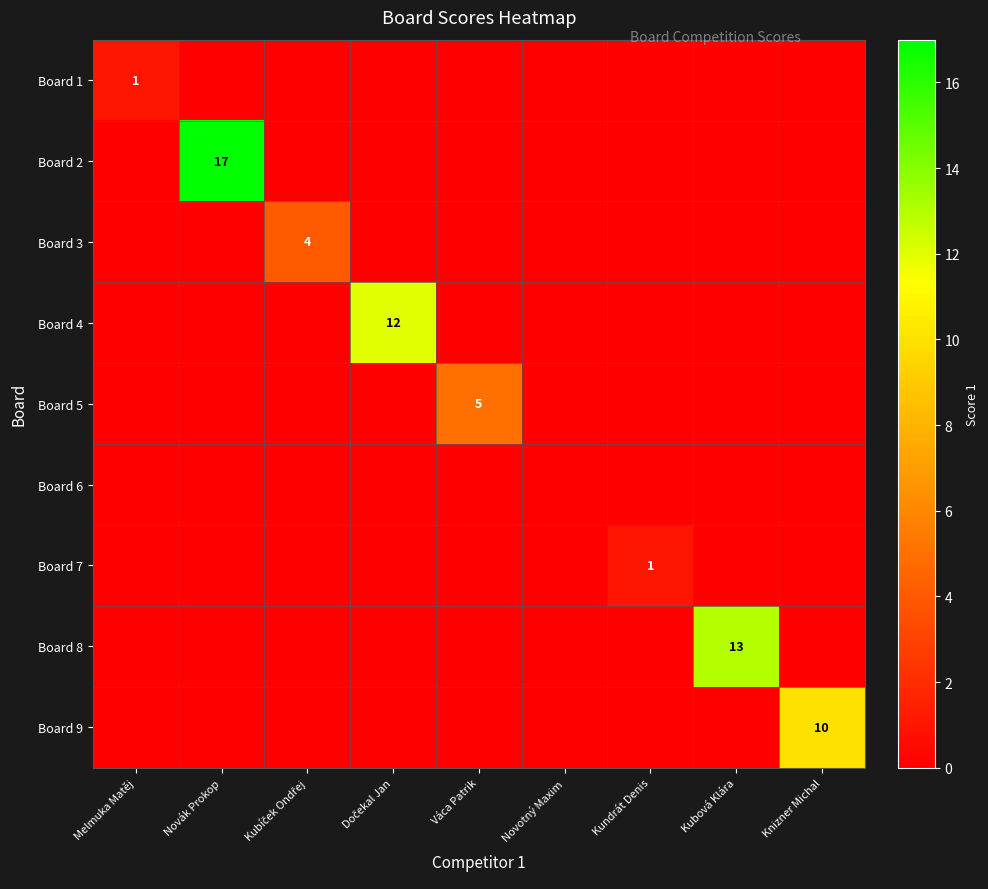

The Board 1 series shows 1 at Melmuka Matěj. True or false?

True